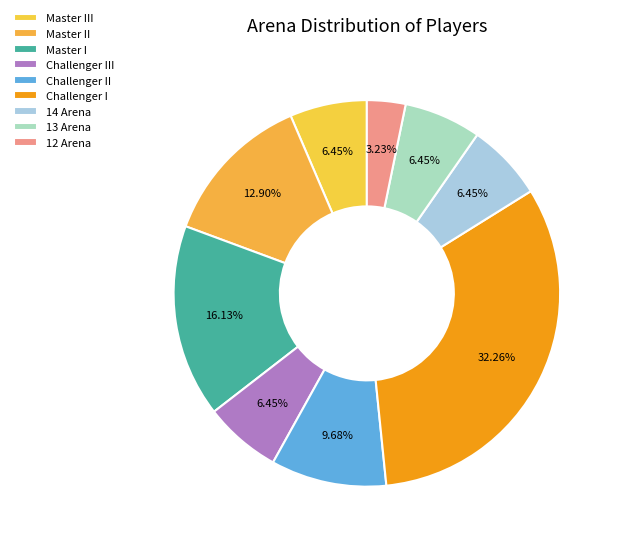

Which slice is the smallest?

12 Arena